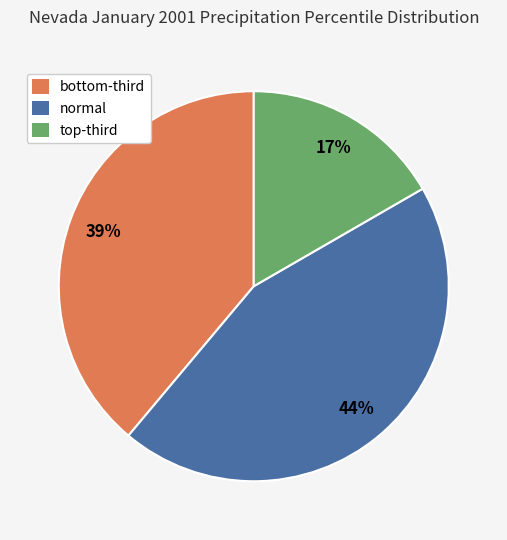

Is there a majority slice in this chart?

No